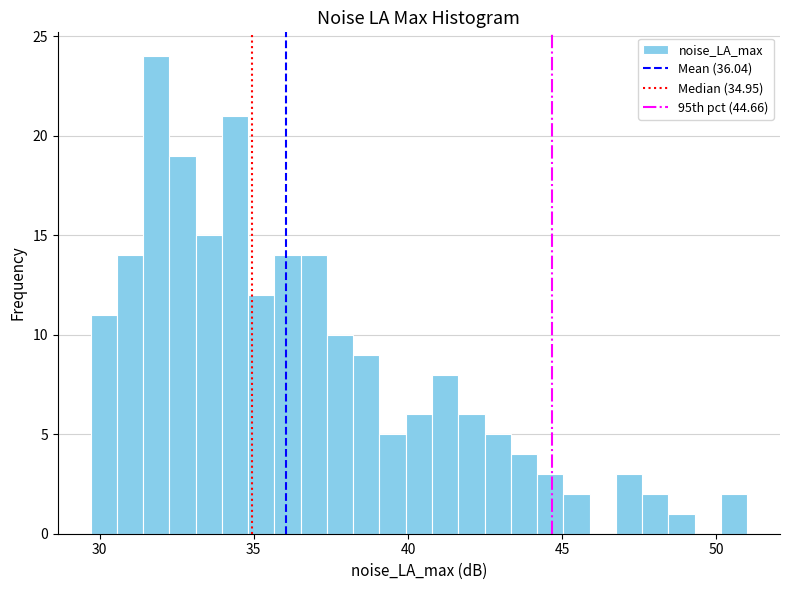

Around what value on the x-axis is the tallest bar? Give the approximate position of its centre, as read against the axis.

32.0